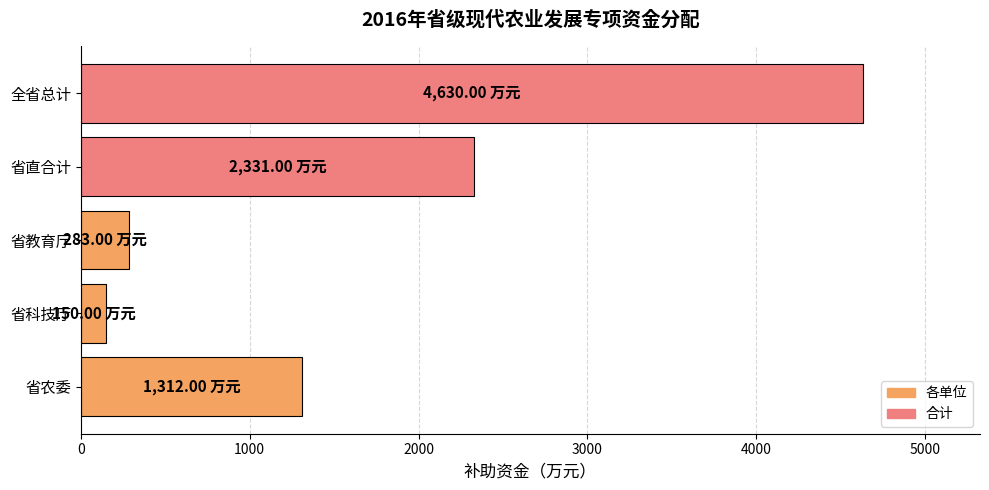

What is the sum of the values at 省直合计 and 省科技厅?

2481